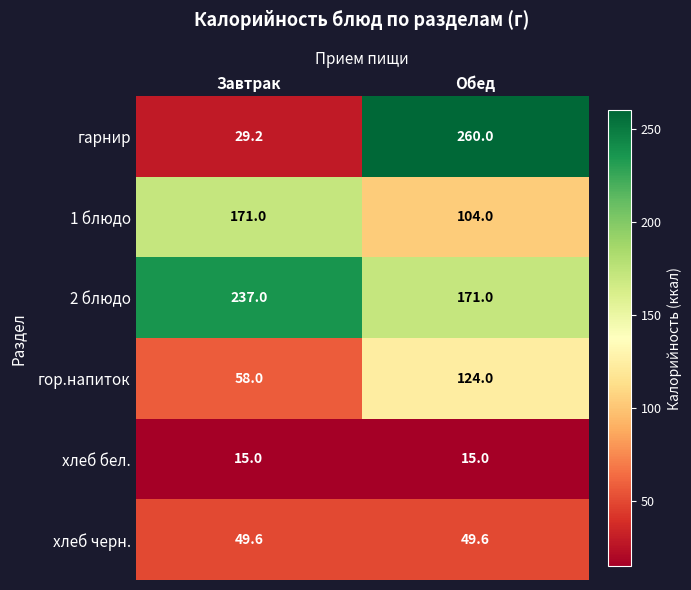

Where is гарнир nearest to the value 144?

Завтрак